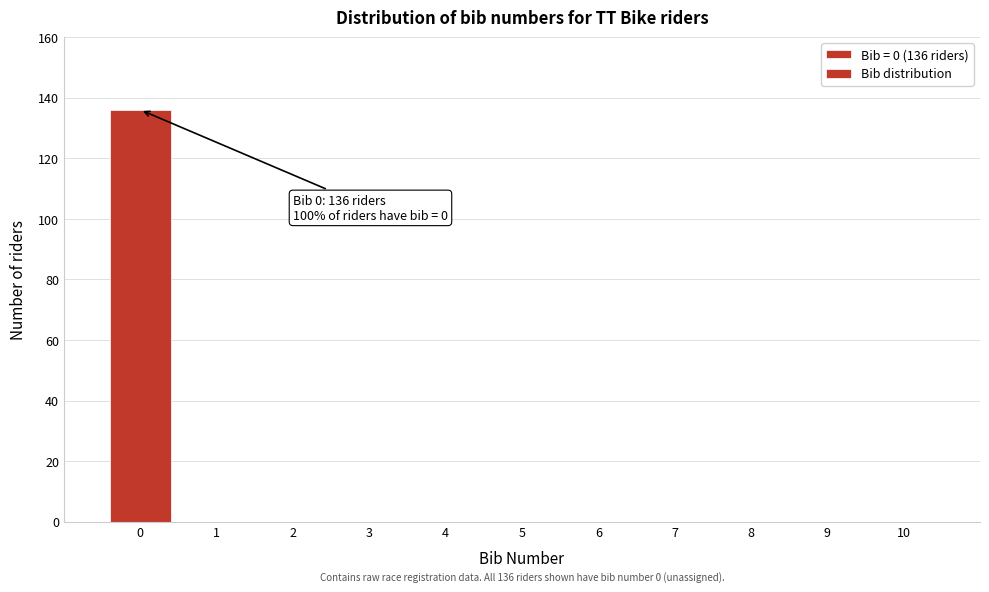

Reading right to left, transcribe all the data shown in this chart.

10=0	9=0	8=0	7=0	6=0	5=0	4=0	3=0	2=0	1=0	0=136